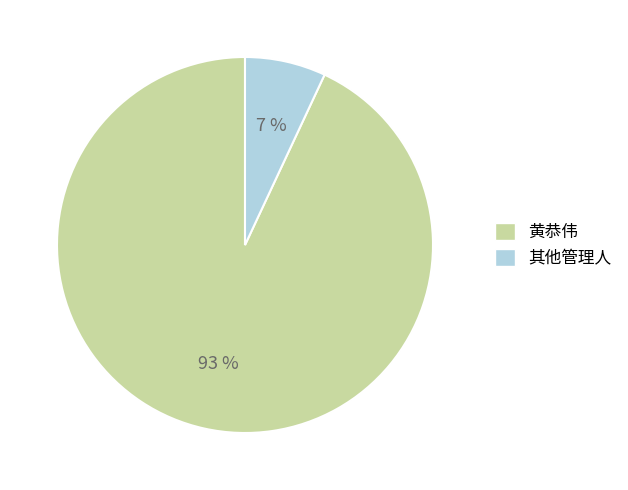

How many segments does this pie chart have?

2